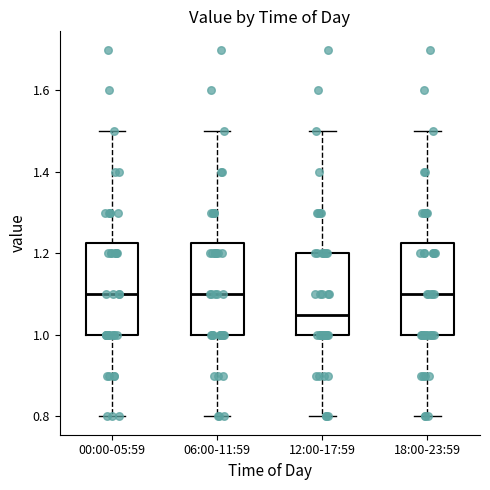

Reading left to right, read every box against the y-axis: the position of its median line, the range the box covers, and the ends of its whiskers. The values are not printed on the chart, so give them approximately, as read against the axis.

00:00-05:59: median 1.10, box 1.00 to 1.22, whiskers 0.80 to 1.50
06:00-11:59: median 1.10, box 1.00 to 1.22, whiskers 0.80 to 1.50
12:00-17:59: median 1.06, box 1.00 to 1.20, whiskers 0.80 to 1.50
18:00-23:59: median 1.10, box 1.00 to 1.22, whiskers 0.80 to 1.50